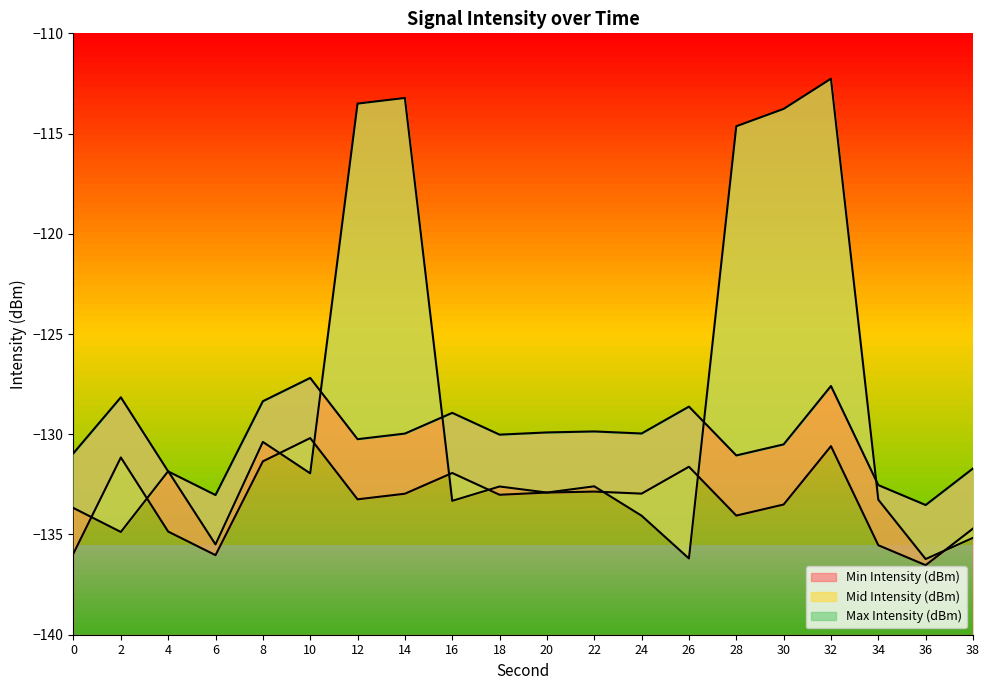

At which category is the sum across all series the highest?

32